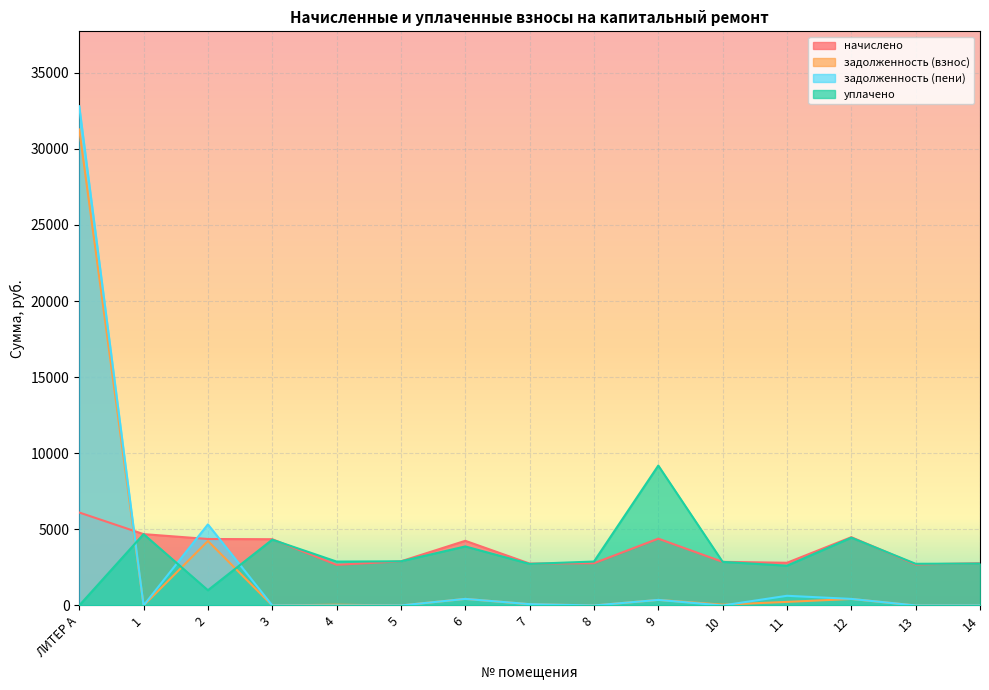

True or false: уплачено and задолженность (пени) intersect in this chart.

True